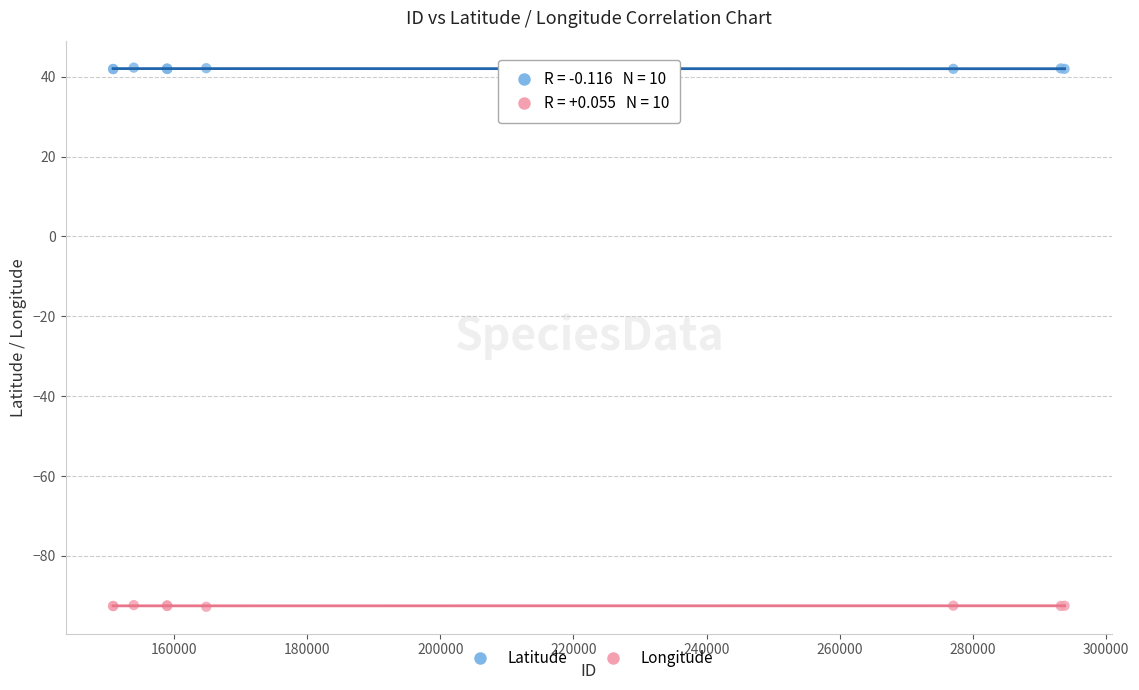

Which series contains the lowest Y value?

Longitude